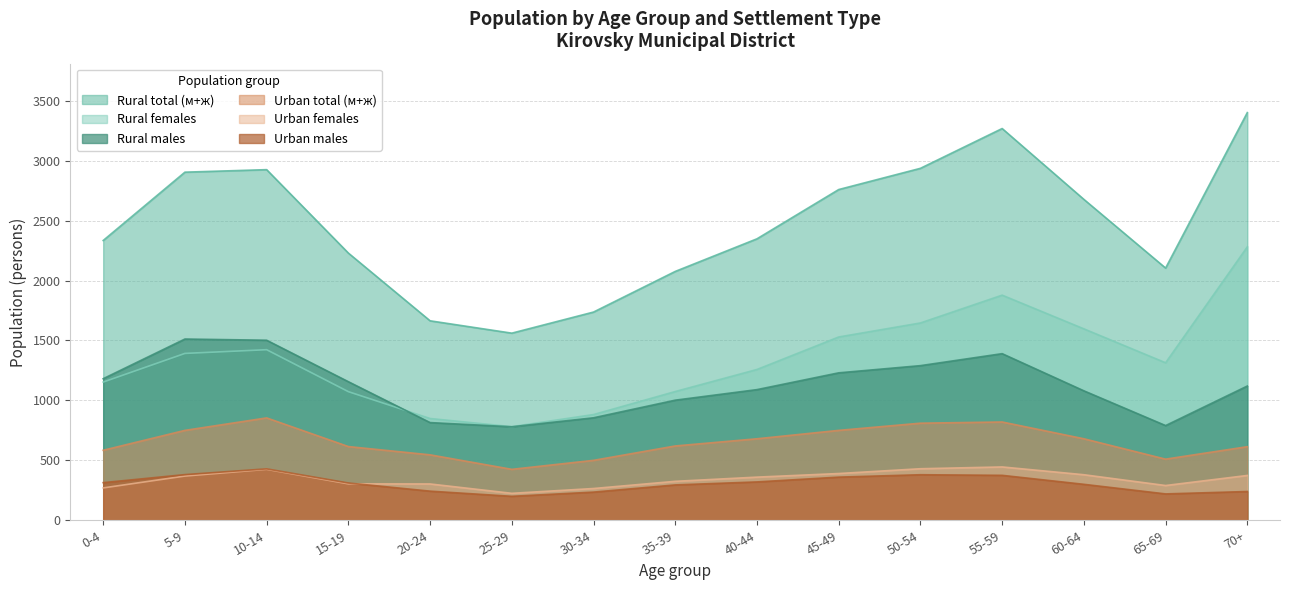

True or false: Rural total (м+ж) and Urban males cross at least once.

False